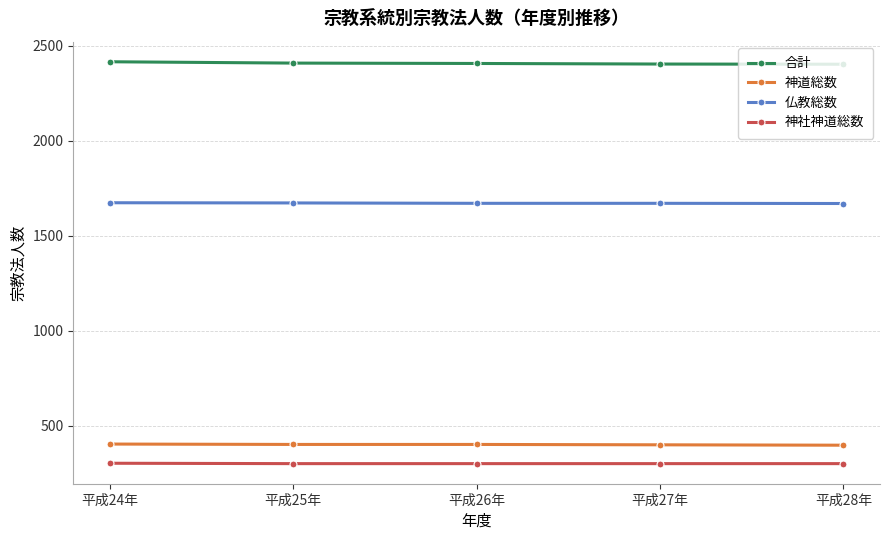

How many lines are shown in the chart?

4